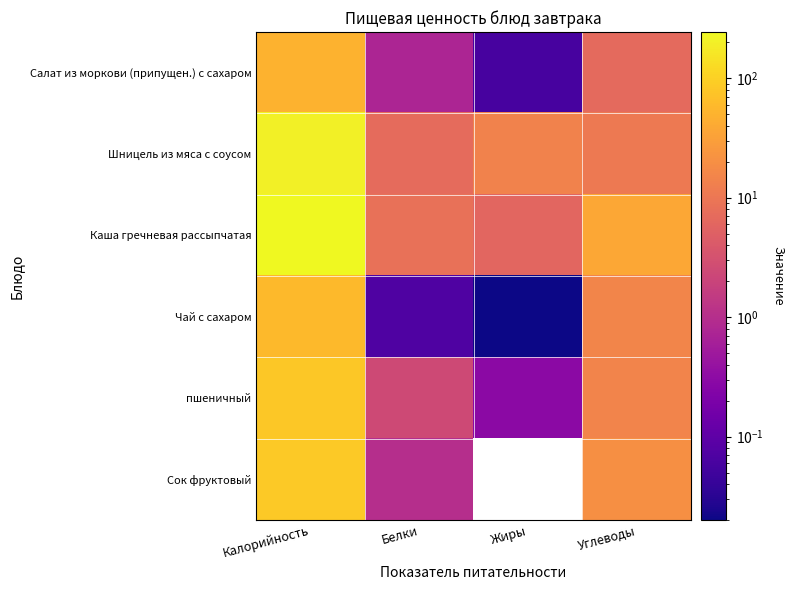

What is the average value of the пшеничный series?

24.6